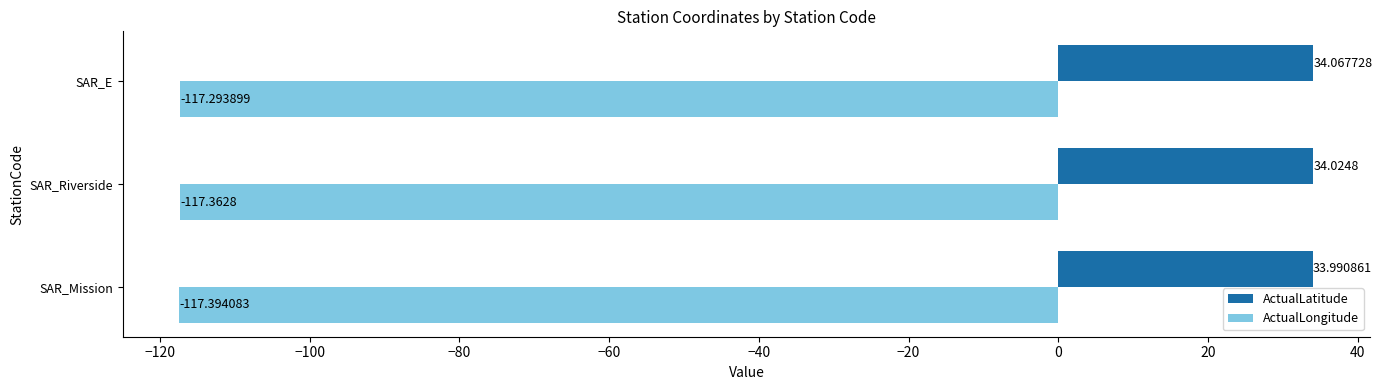

List the series in order of their peak value, lowest first.

ActualLongitude, ActualLatitude